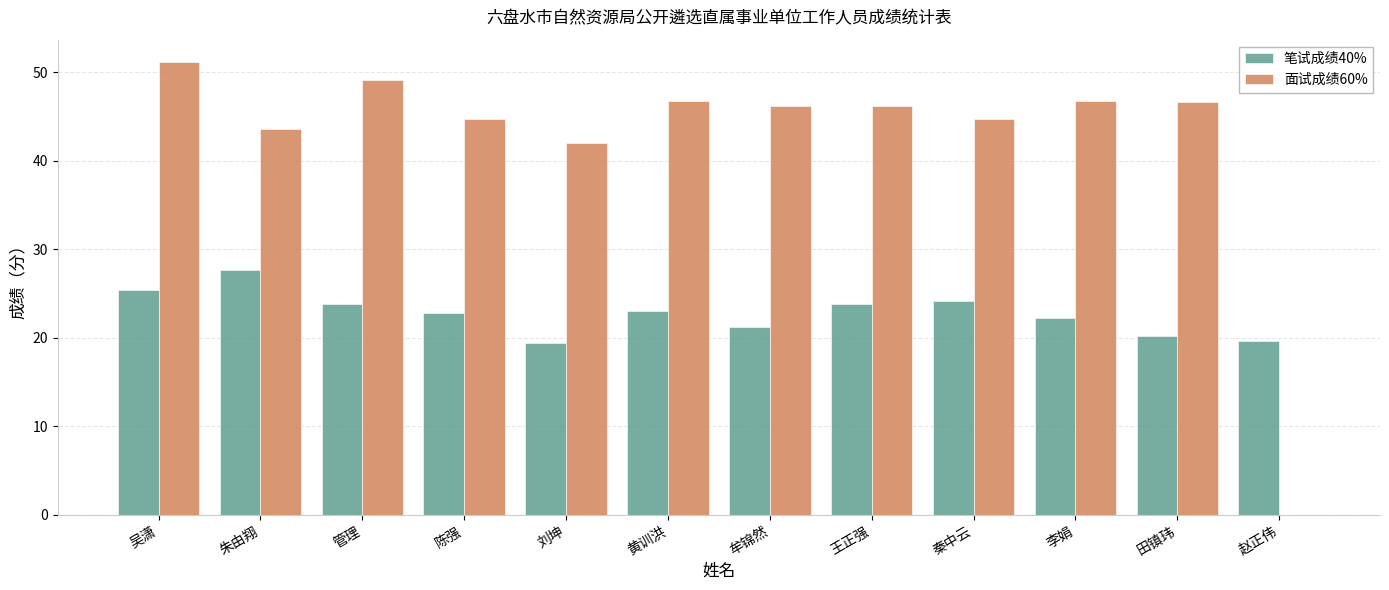

At which label does 面试成绩60% first exceed 46?

吴潇